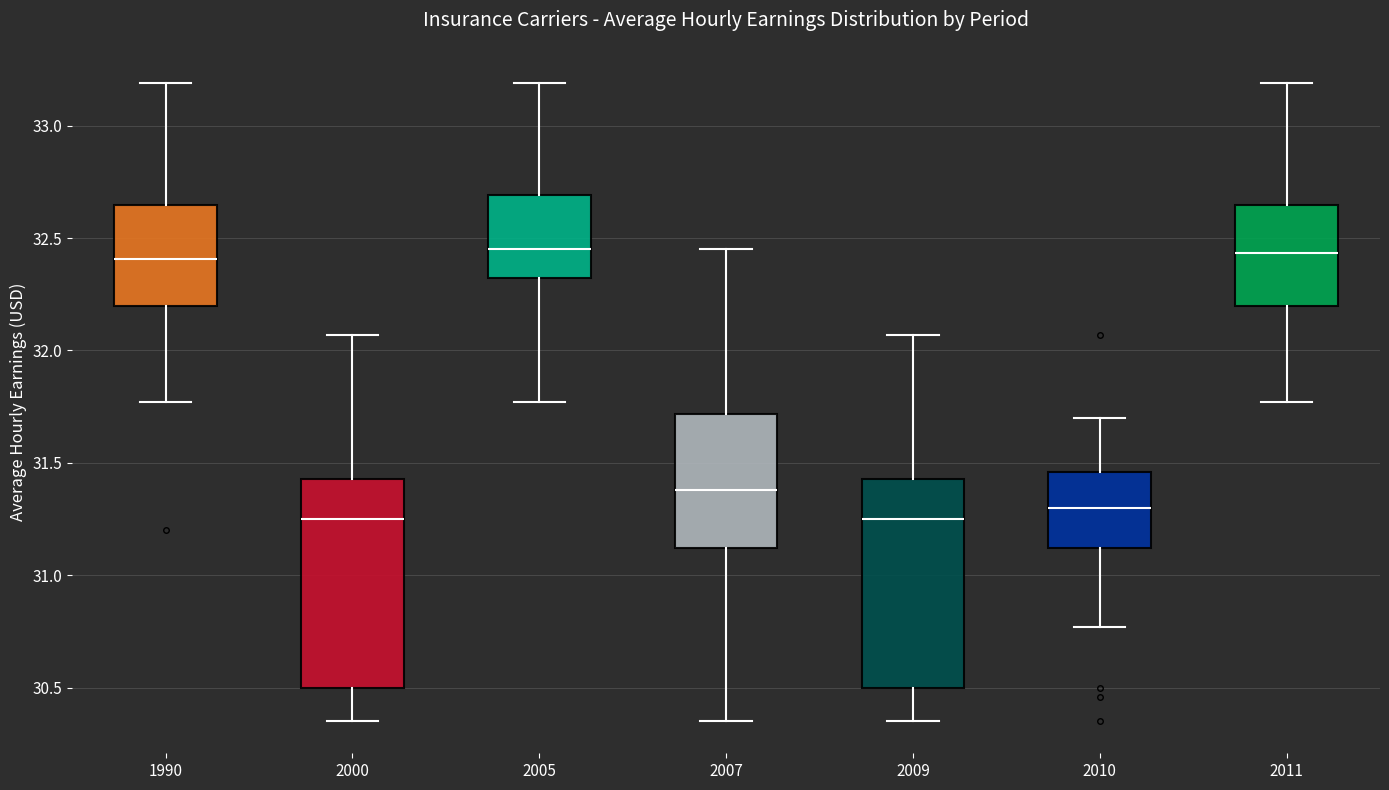

Reading left to right, transcribe this box plot: for each box, give where its median line is, the range the box spans, and where its two whiskers end, as read against the y-axis. The values are not printed on the chart, so give them approximately, as read against the axis.

1990: median 32.40, box 32.20 to 32.65, whiskers 31.75 to 33.20
2000: median 31.25, box 30.50 to 31.45, whiskers 30.35 to 32.05
2005: median 32.45, box 32.30 to 32.70, whiskers 31.75 to 33.20
2007: median 31.40, box 31.10 to 31.70, whiskers 30.35 to 32.45
2009: median 31.25, box 30.50 to 31.45, whiskers 30.35 to 32.05
2010: median 31.30, box 31.10 to 31.45, whiskers 30.75 to 31.70
2011: median 32.45, box 32.20 to 32.65, whiskers 31.75 to 33.20